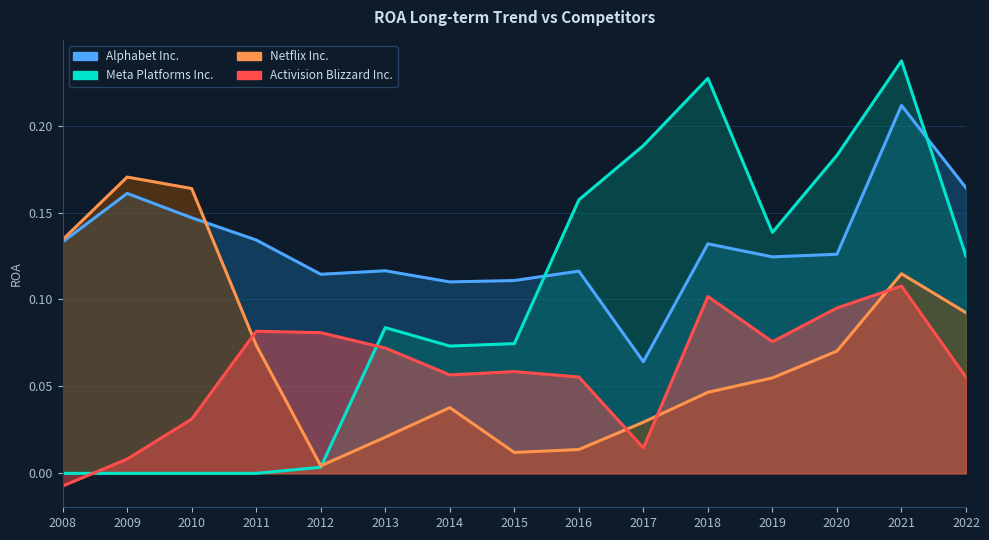

Is the value of Meta Platforms Inc. at 2017 greater than the value of Activision Blizzard Inc. at 2017?

Yes